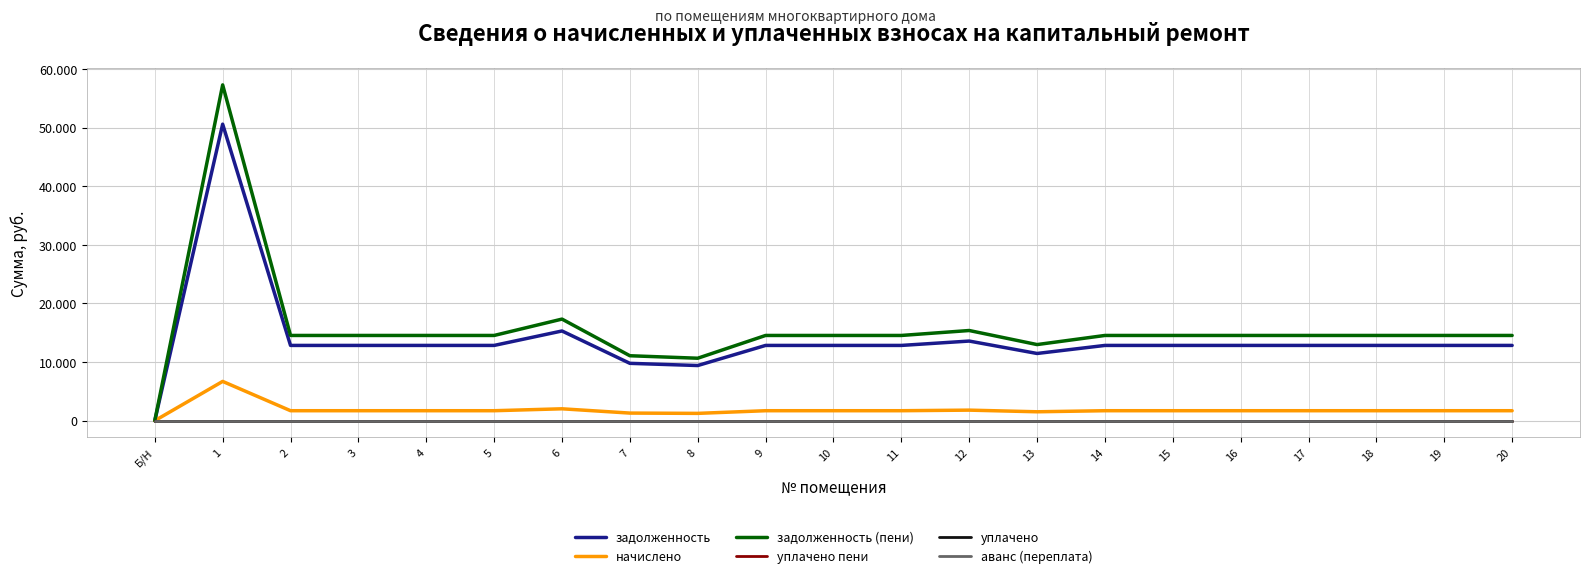

Rank the series by their maximum value, from highest to lowest.

задолженность (пени), задолженность, начислено, уплачено пени, уплачено, аванс (переплата)